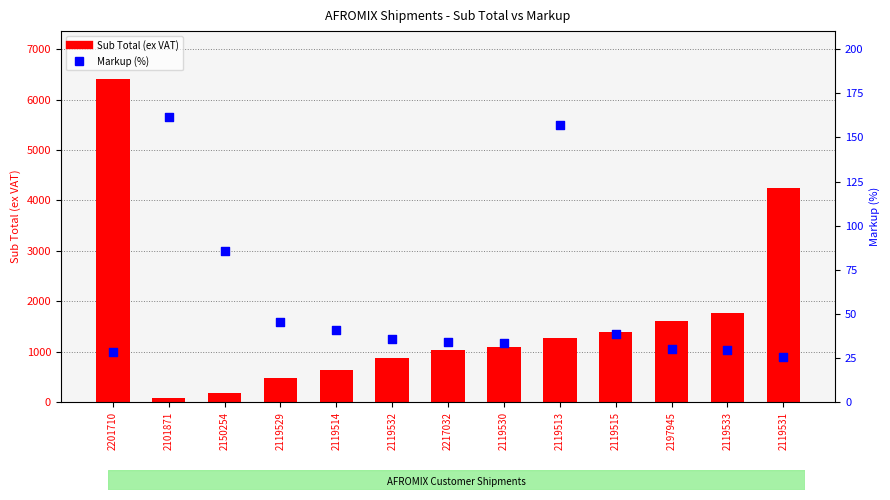

What is the total value across all series at 2119513?

1423.0